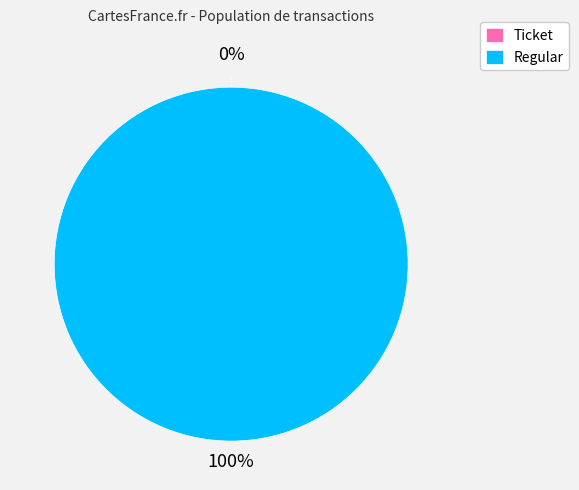

What percentage is the Regular slice, to the nearest percent?

100%